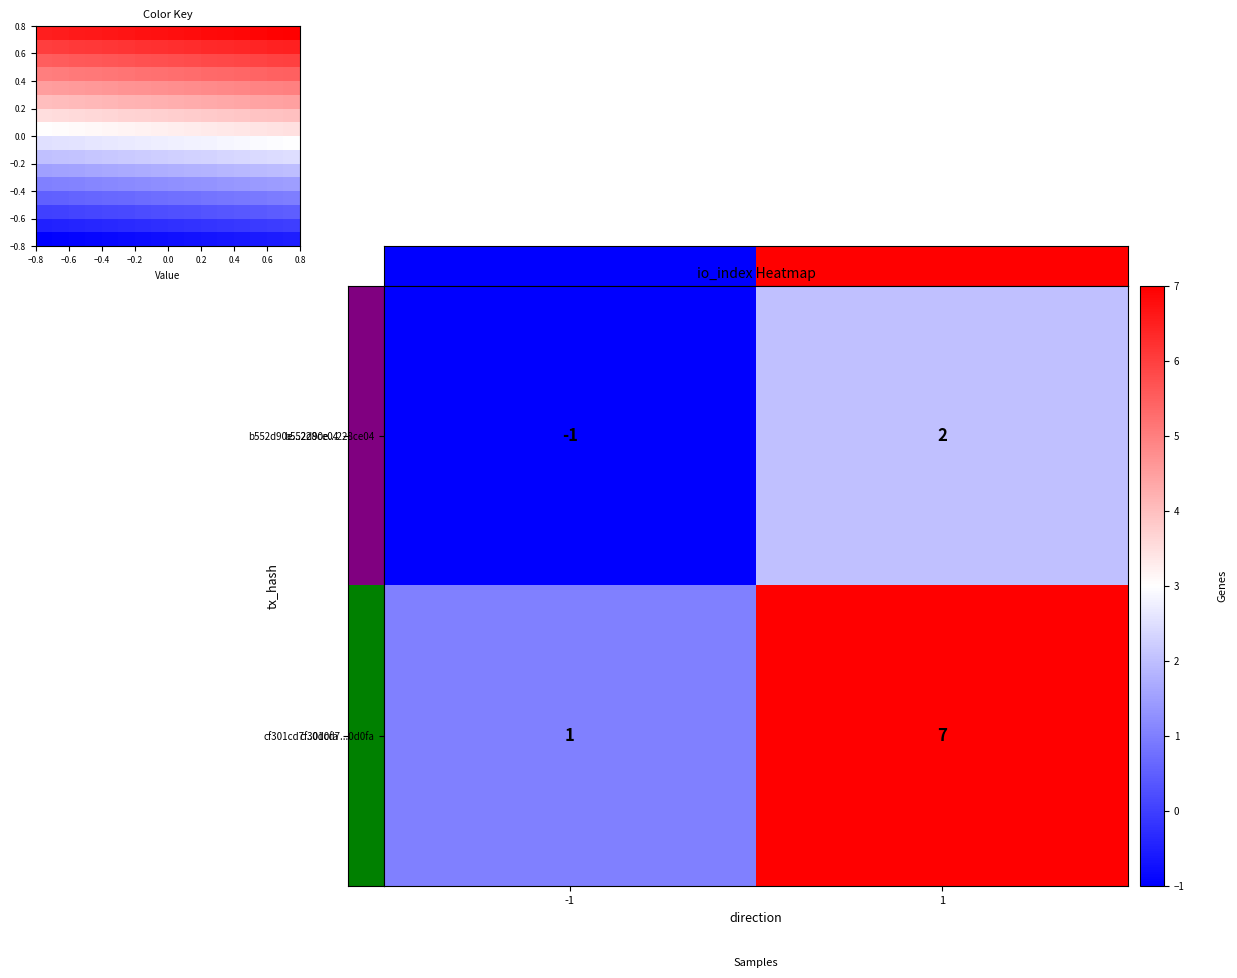

Read the cf301cd763b477781f1ce0ee20e1e9b7340d0fa value at 1.

7